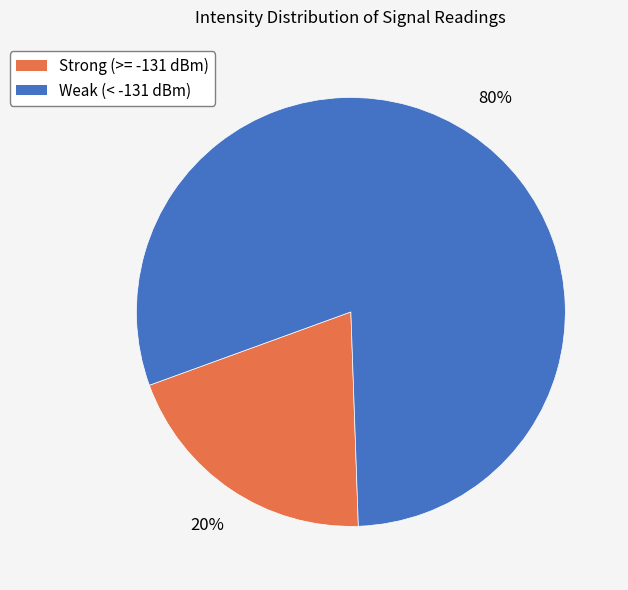

To the nearest percent, what is the average slice percentage?

50%